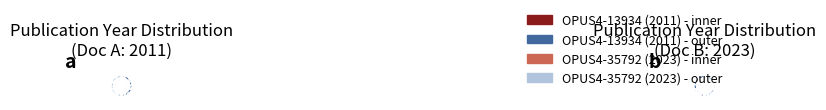

Does any single category account for the majority?

Yes